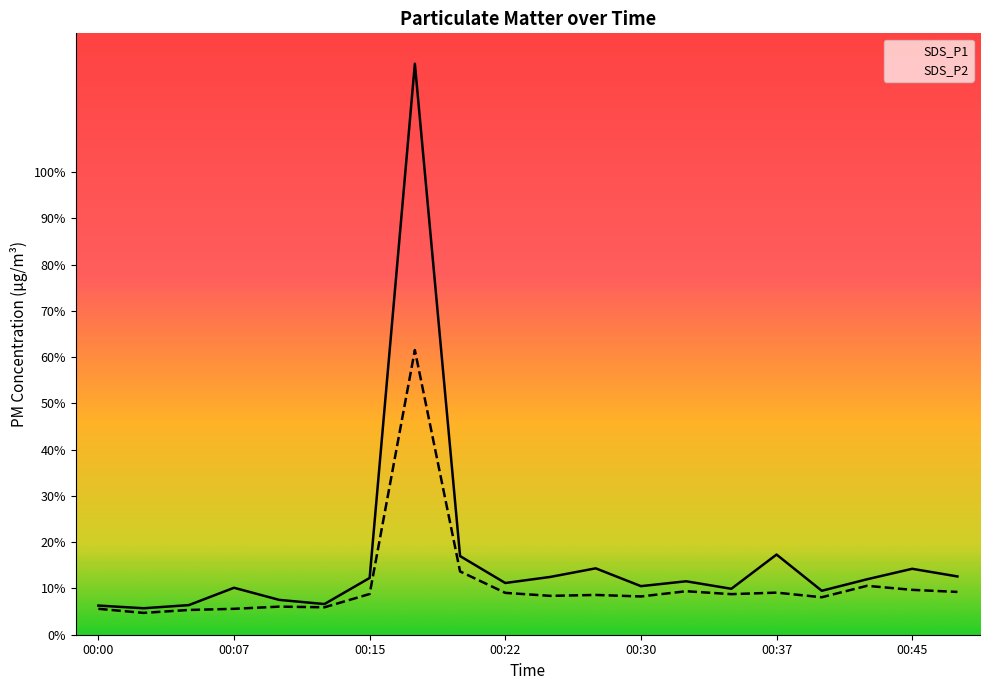

List the series in order of their overall mean, highest first.

SDS_P1, SDS_P2